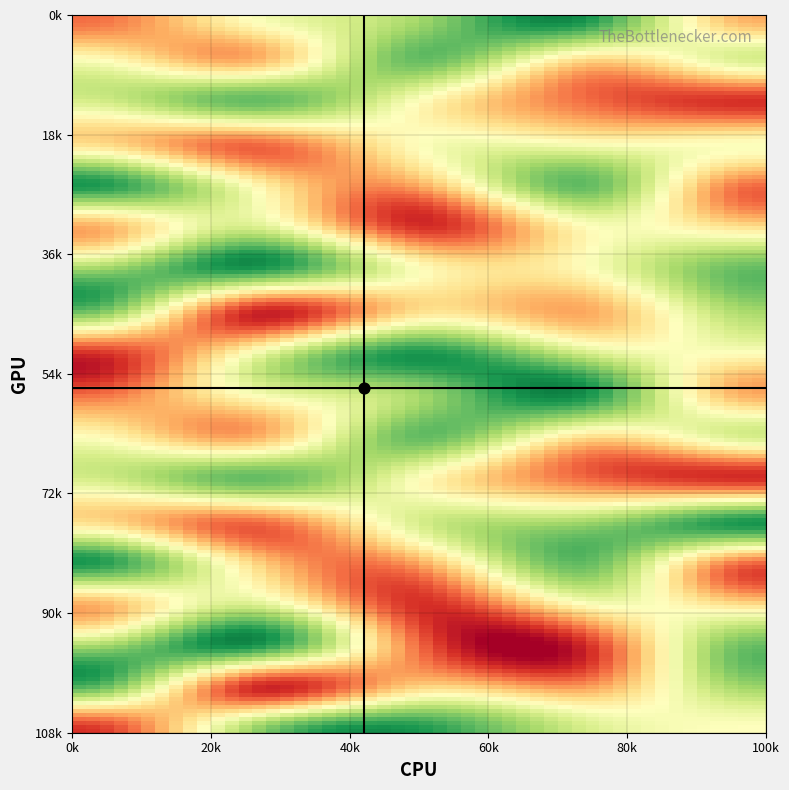

Reading left to right, list all the values displayed in this chart.

row1: 0=2	1=5	2=7	3=9	4=3
row2: 0=5	1=3	2=8	3=4	4=6
row3: 0=6	1=8	2=5	3=2	4=1
row4: 0=4	1=2	2=5	3=0	4=0
row5: 0=9	1=0	2=3	3=8	4=2
row6: 0=3	1=6	2=1	3=0	4=4
row7: 0=7	1=9	2=0	3=0	4=8
row8: 0=8	1=1	2=4	3=3	4=7
row9: 0=1	1=0	2=9	3=6	4=0
row10: 0=2	1=5	2=7	3=9	4=3
row11: 0=5	1=3	2=8	3=4	4=6
row12: 0=6	1=8	2=5	3=2	4=1
row13: 0=4	1=2	2=6	3=7	4=9
row14: 0=9	1=4	2=3	3=8	4=2
row15: 0=3	1=6	2=1	3=5	4=4
row16: 0=7	1=9	2=2	3=1	4=8
row17: 0=8	1=1	2=4	3=3	4=7
row18: 0=1	1=7	2=9	3=6	4=5